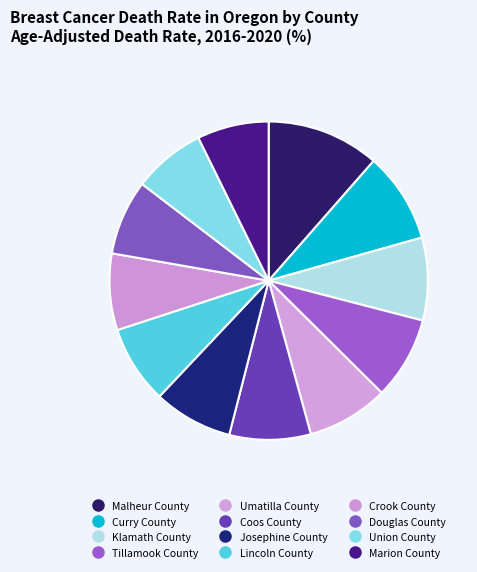

How many segments does this pie chart have?

12